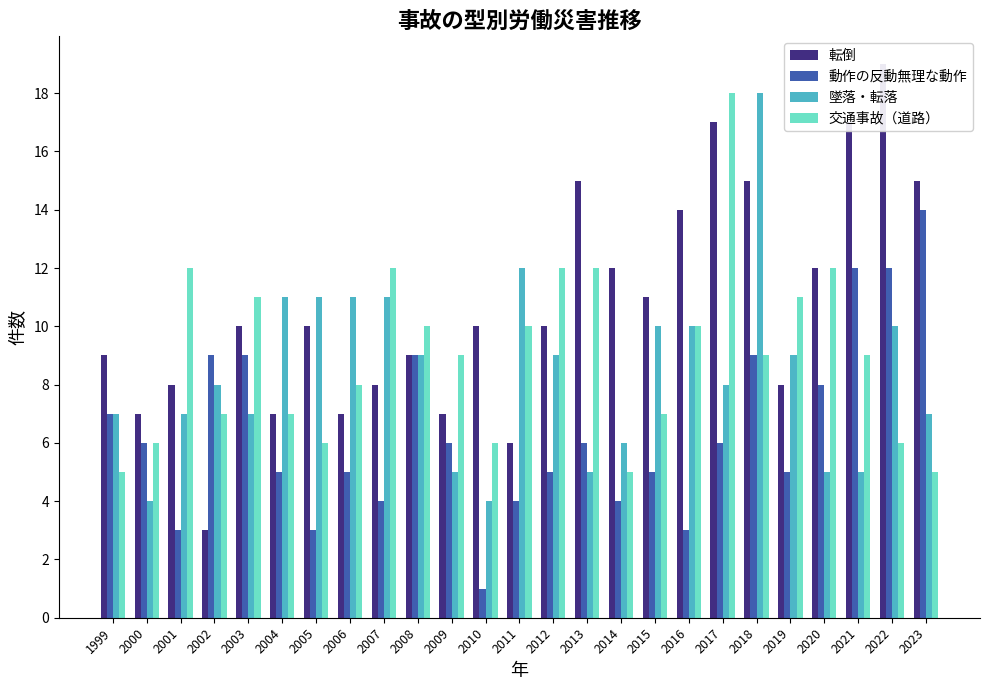

What is the smallest value displayed?

1